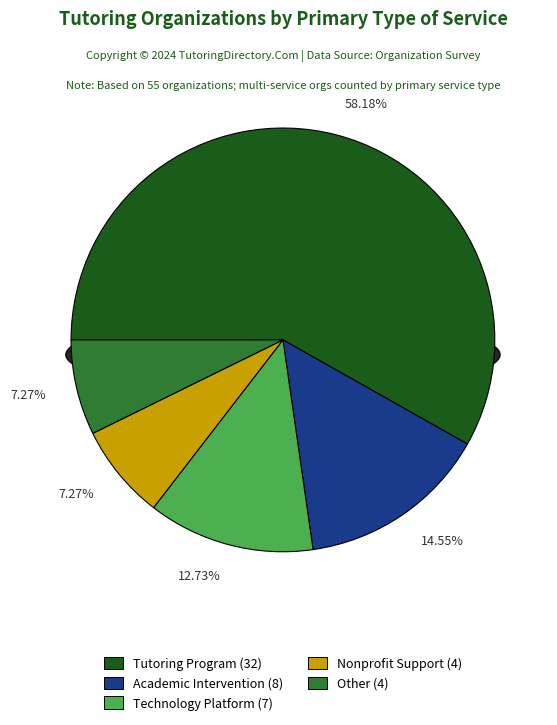

Approximately how many times larger is the value at Academic Intervention compared to Technology Platform?

1.1